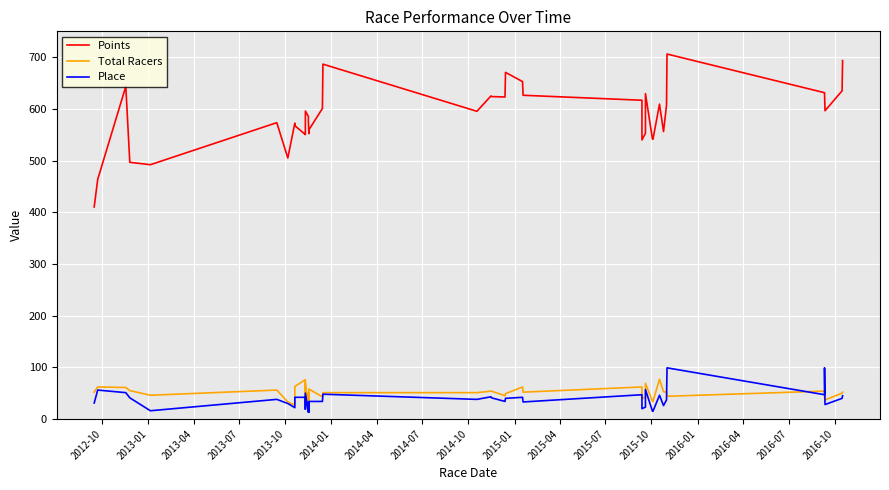

List the series in order of their peak value, highest first.

Points, Place, Total Racers